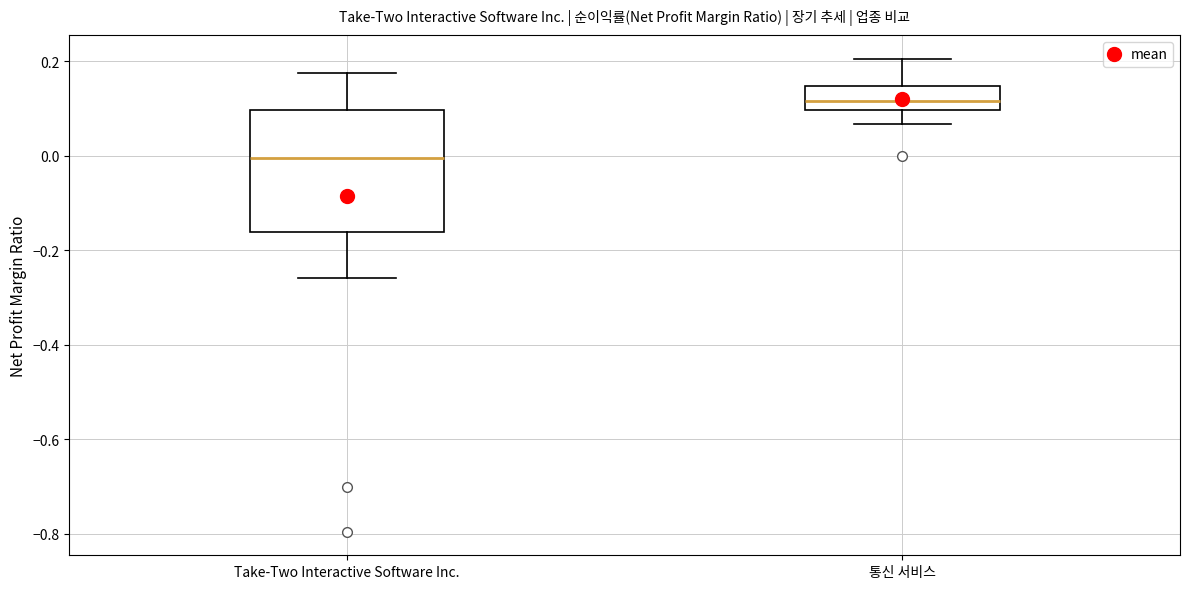

Reading left to right, transcribe this box plot: for each box, give where its median line is, the range the box spans, and where its two whiskers end, as read against the y-axis. The values are not printed on the chart, so give them approximately, as read against the axis.

Take-Two Interactive Software Inc.: median 0.00, box -0.16 to 0.10, whiskers -0.26 to 0.18
통신 서비스: median 0.12, box 0.10 to 0.14, whiskers 0.06 to 0.20